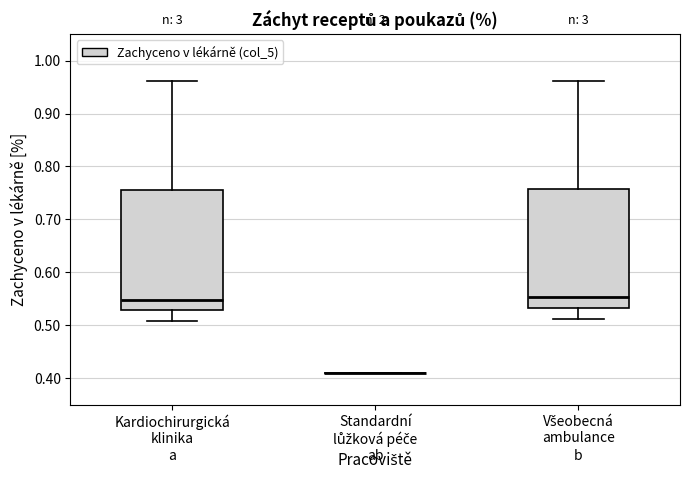

Reading left to right, transcribe this box plot: for each box, give where its median line is, the range the box spans, and where its two whiskers end, as read against the y-axis. The values are not printed on the chart, so give them approximately, as read against the axis.

Kardiochirurgická klinika: median 0.55, box 0.53 to 0.75, whiskers 0.51 to 0.96
Standardní lůžková péče: box collapsed to a line at 0.41, whiskers 0.41 to 0.41
Všeobecná ambulance: median 0.55, box 0.53 to 0.76, whiskers 0.51 to 0.96